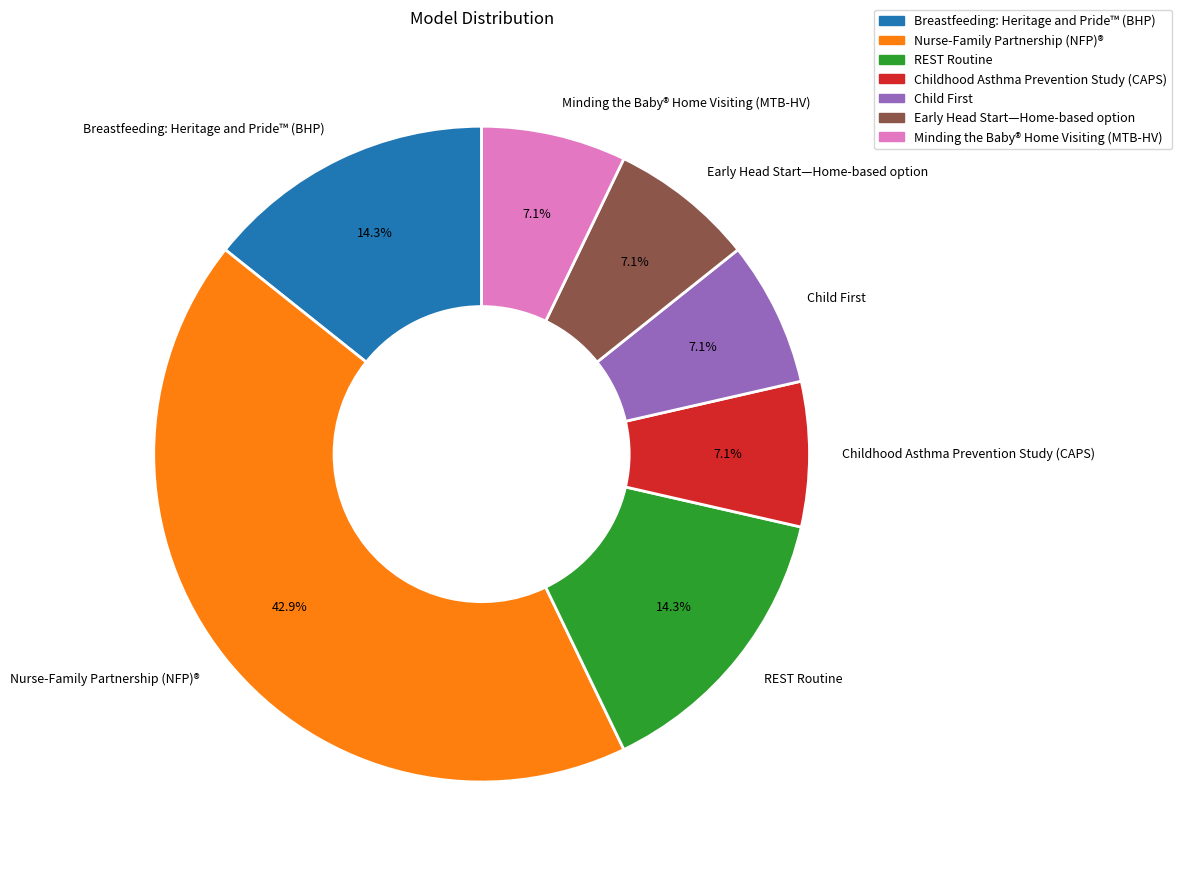

Count the number of slices in the pie.

7